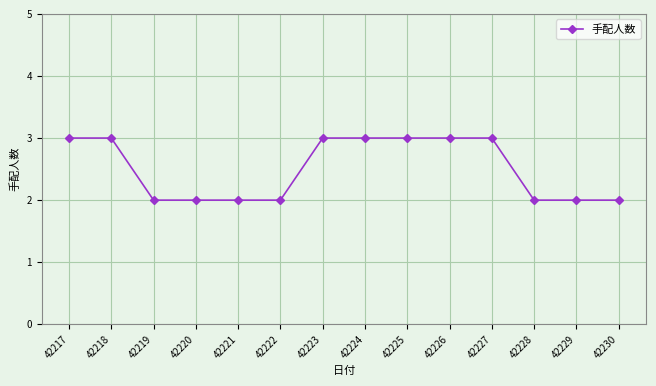

The chart shows a value of 1 at 42228. True or false?

False